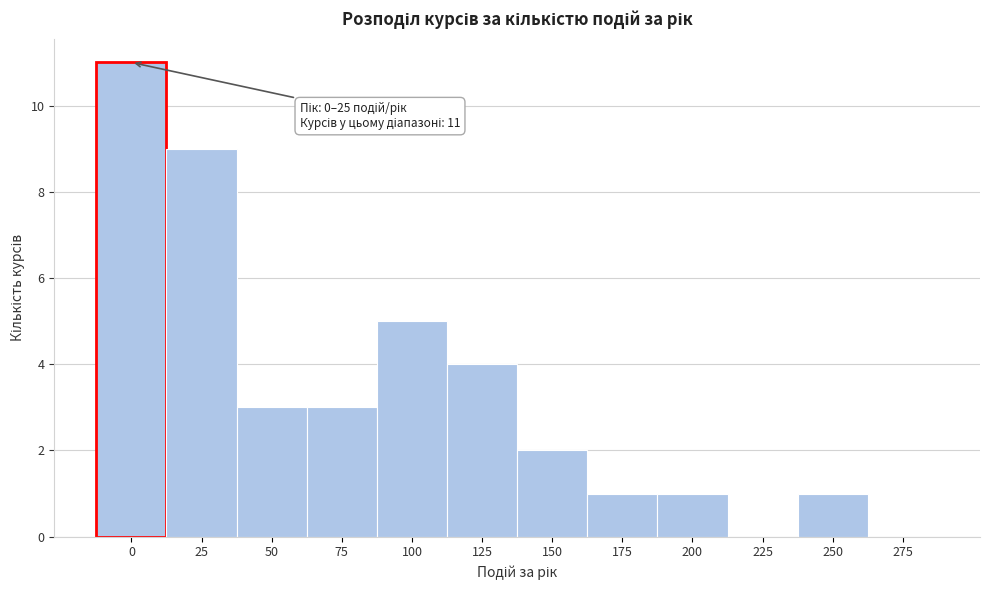

Reading left to right, transcribe all the data shown in this chart.

0=11	25=9	50=3	75=3	100=5	125=4	150=2	175=1	200=1	225=0	250=1	275=0